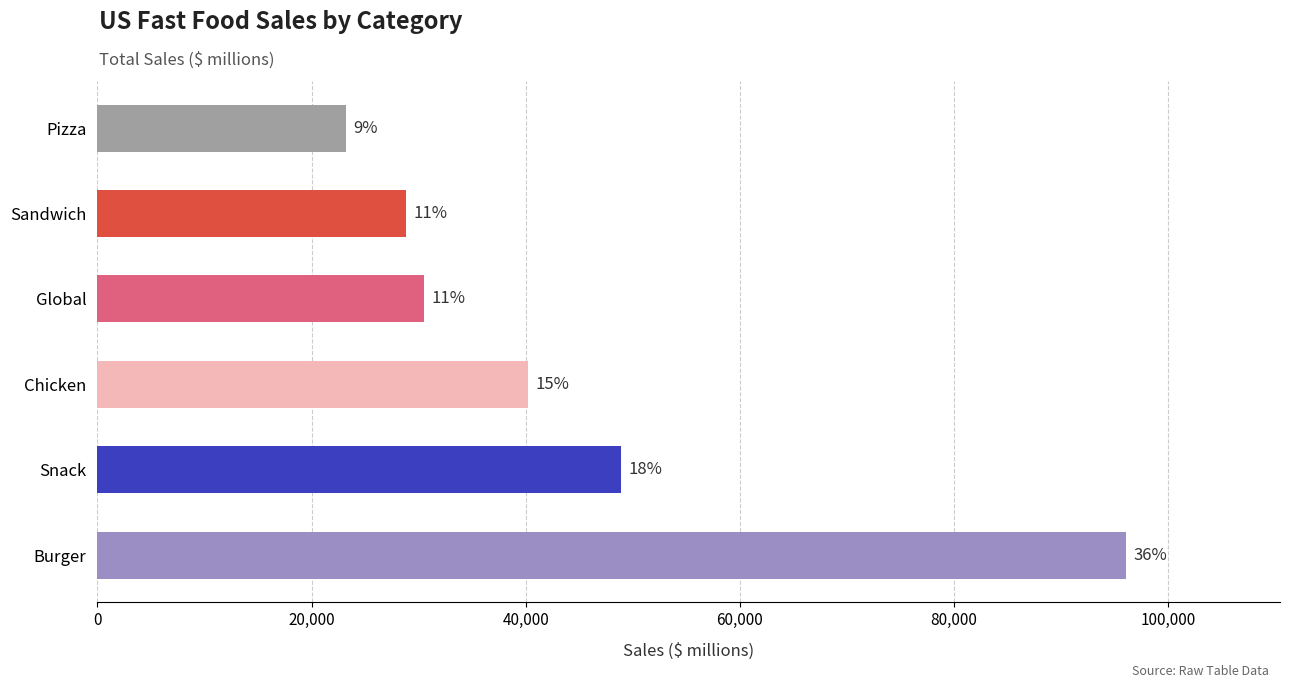

Does the chart contain any negative values?

No